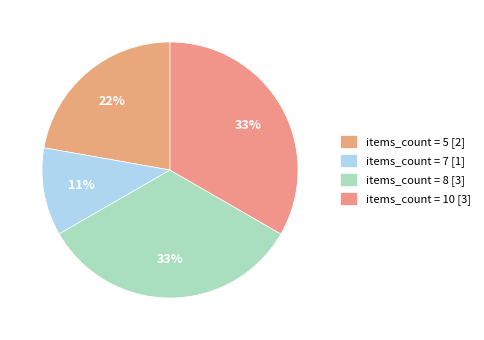

Count the number of slices in the pie.

4